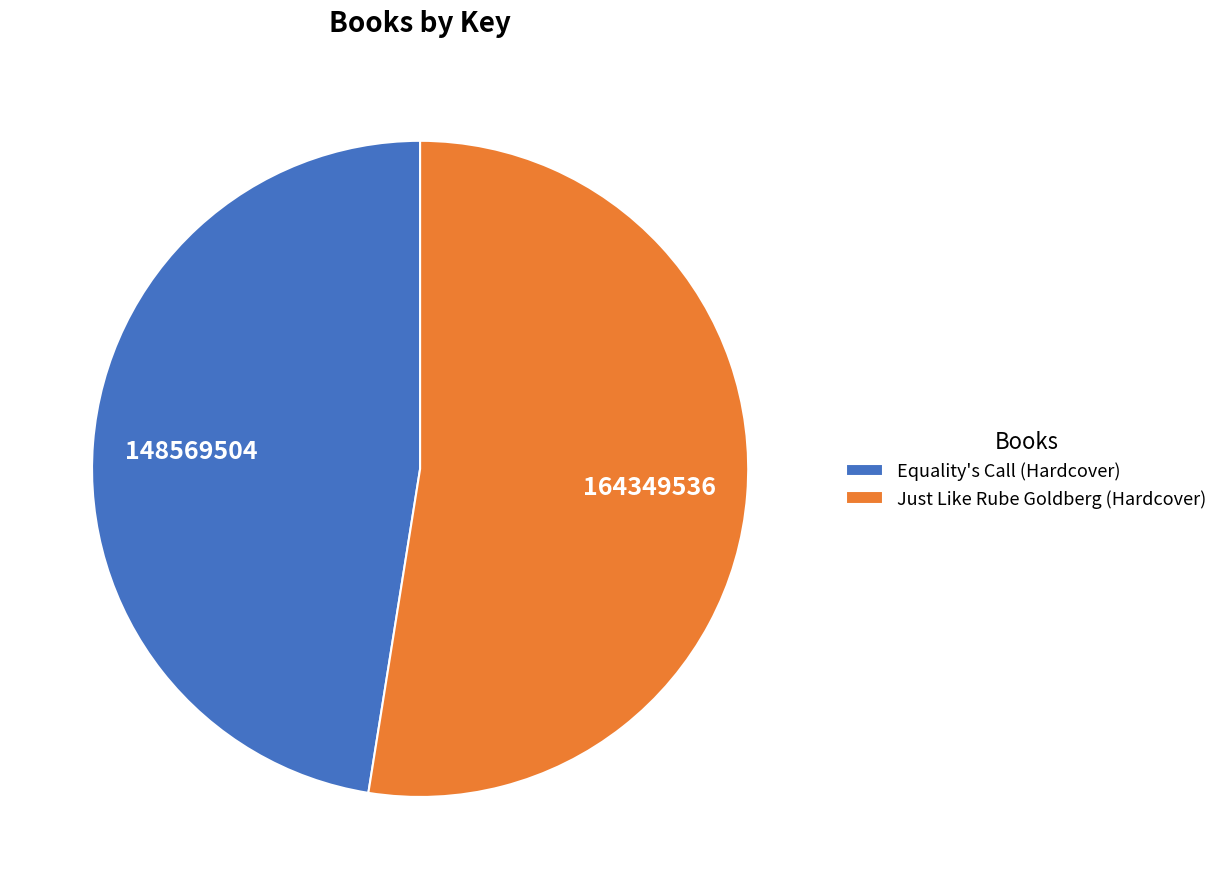

What is the ratio of the value at Equality's Call (Hardcover) to the value at Just Like Rube Goldberg (Hardcover)?

0.9